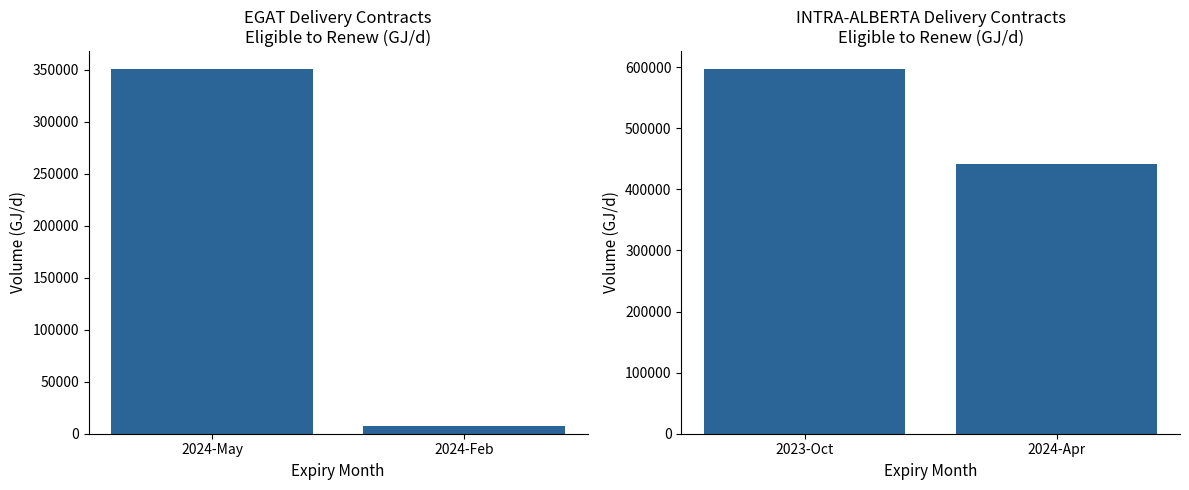

Between 2024-May and 2024-Feb, which series saw the biggest shift?

EGAT Eligible to Renew